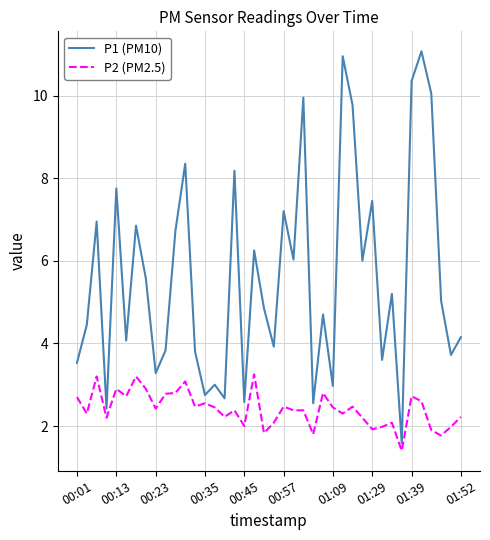

Which series has the largest range (max minus min)?

P1 (PM10)